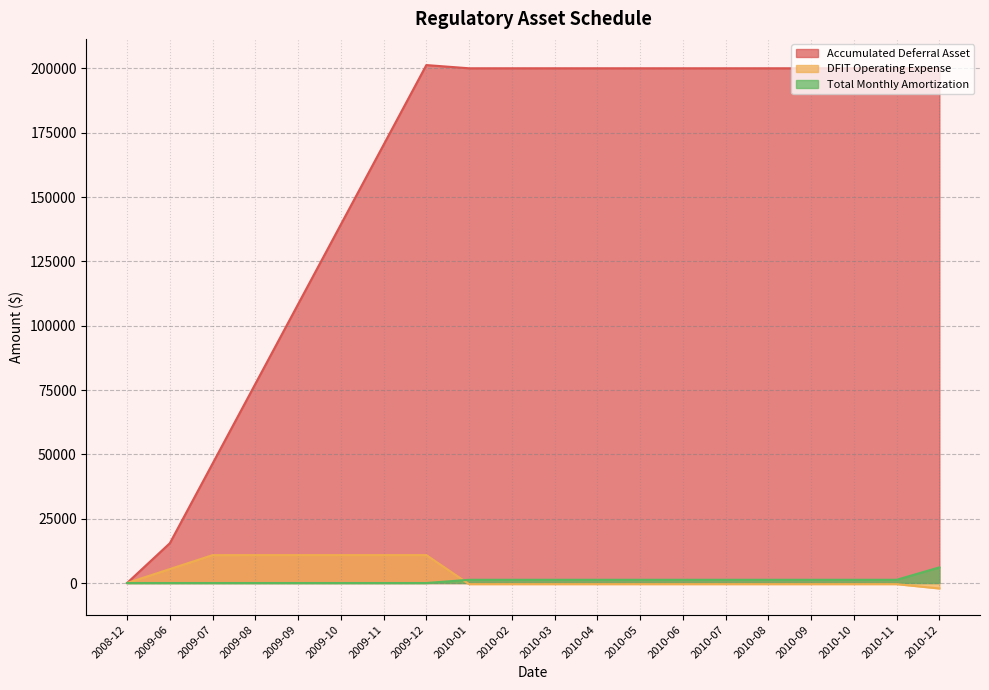

Between 2010-12 and 2010-03, which is larger?

2010-12